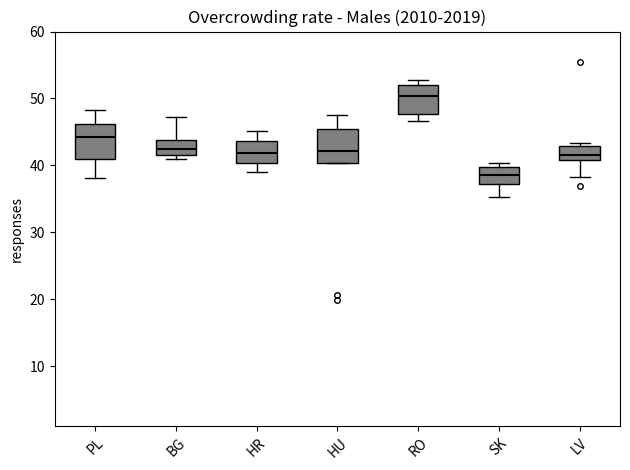

Reading left to right, read every box against the y-axis: the position of its median line, the range the box covers, and the ends of its whiskers. The values are not printed on the chart, so give them approximately, as read against the axis.

PL: median 44, box 41 to 46, whiskers 38 to 48
BG: median 43, box 42 to 44, whiskers 41 to 47
HR: median 42, box 40 to 44, whiskers 39 to 45
HU: median 42, box 40 to 45, whiskers 40 to 48
RO: median 50, box 48 to 52, whiskers 47 to 53
SK: median 39, box 37 to 40, whiskers 35 to 40 (just above the box's upper edge)
LV: median 42, box 41 to 43, whiskers 38 to 43 (just above the box's upper edge)